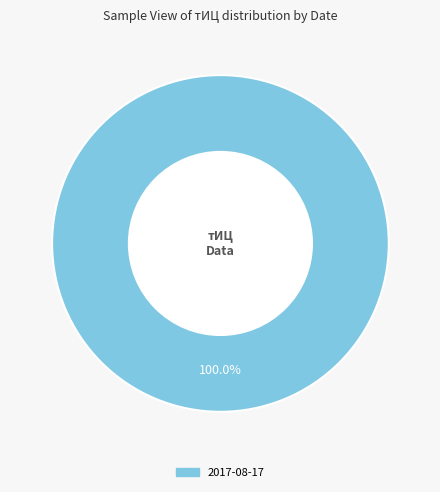

How many slices are in this pie chart?

1